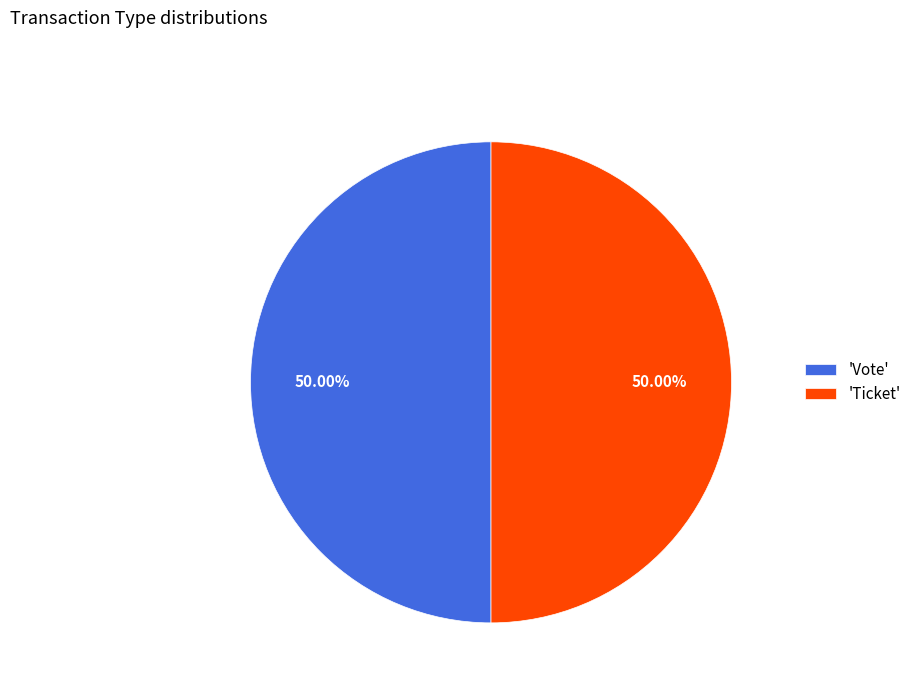

Is the sum of 'Ticket' and 'Vote' greater than half?

Yes